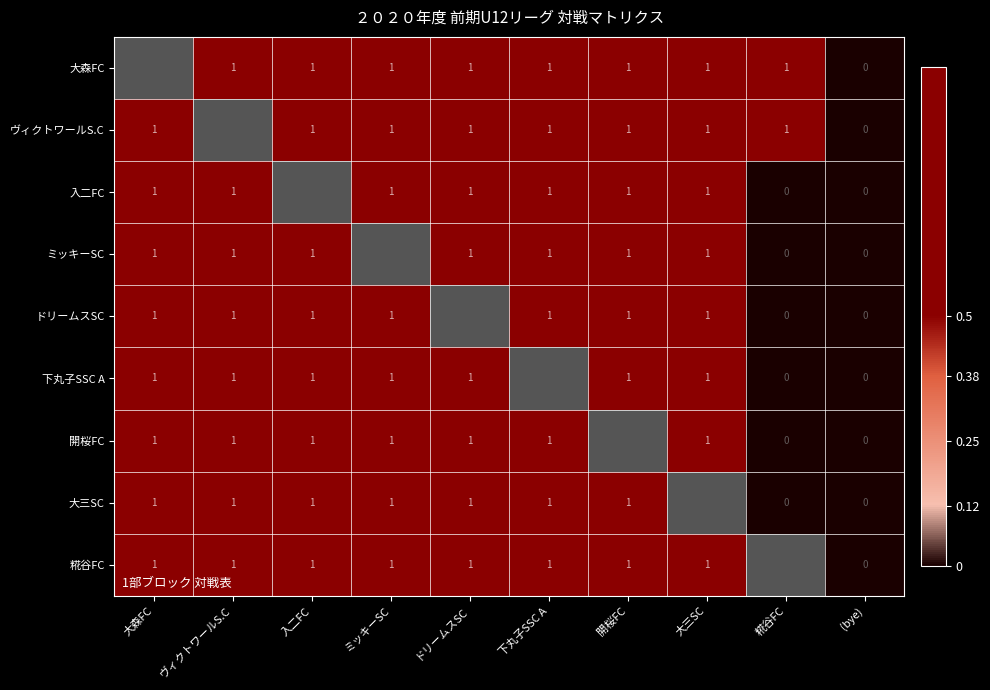

Is it true that ヴィクトワールS.C equals 1 at 大森FC?

True